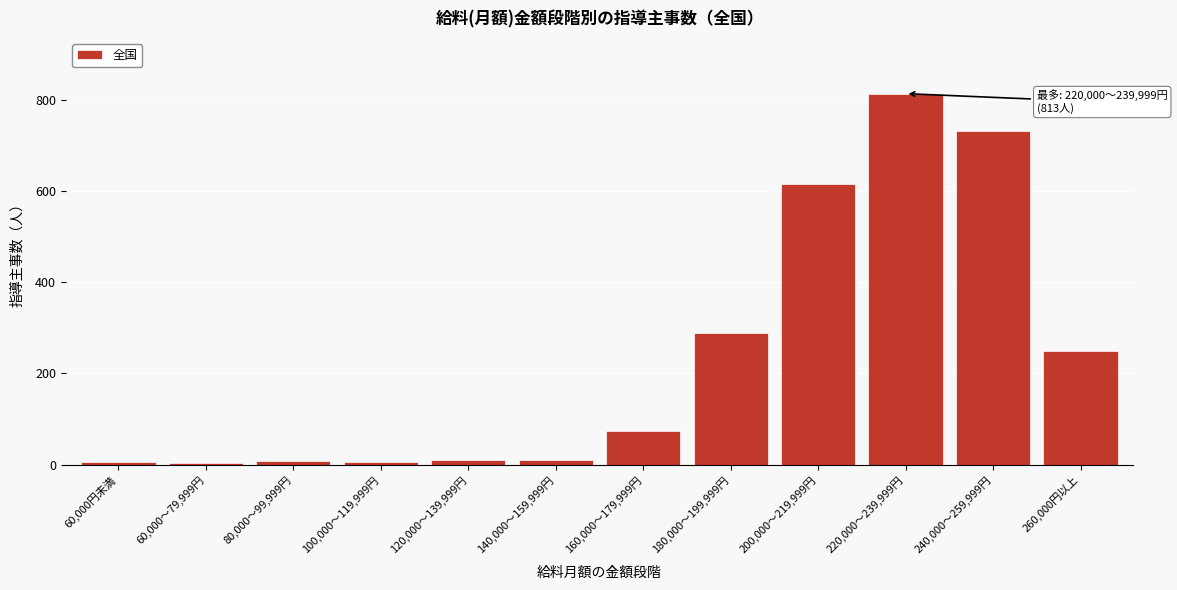

Where is the data nearest to the value 408?

180,000～199,999円